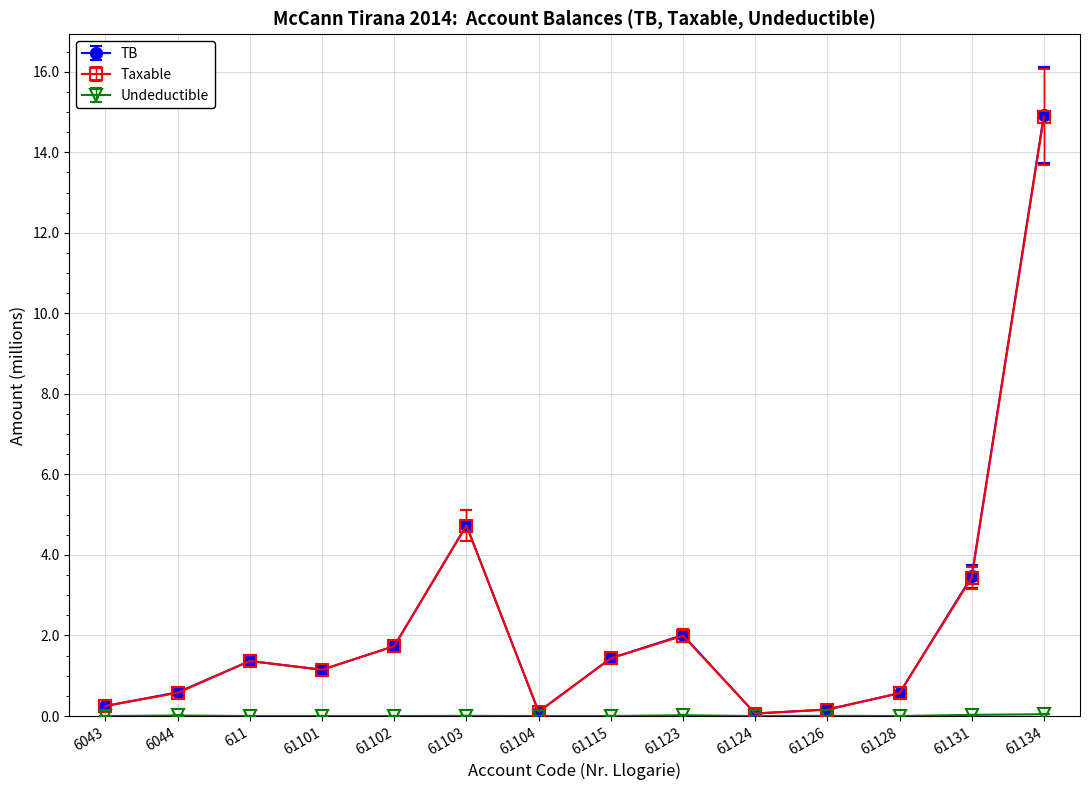

Which series has the largest range (max minus min)?

TB